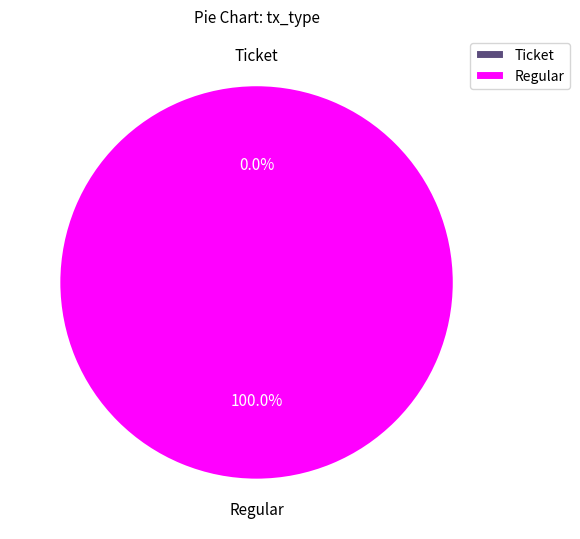

To the nearest percent, what percentage of the pie is Regular?

100%